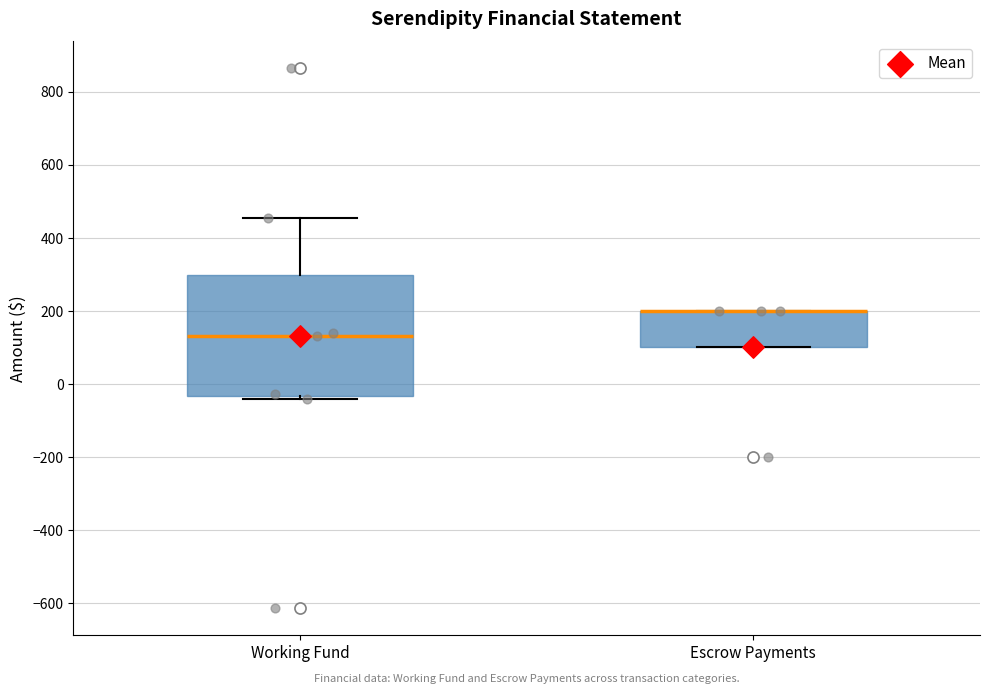

Where is the lower edge of the box for Working Fund on the y-axis? The values are not printed on the chart, so give them approximately, as read against the axis.

-40